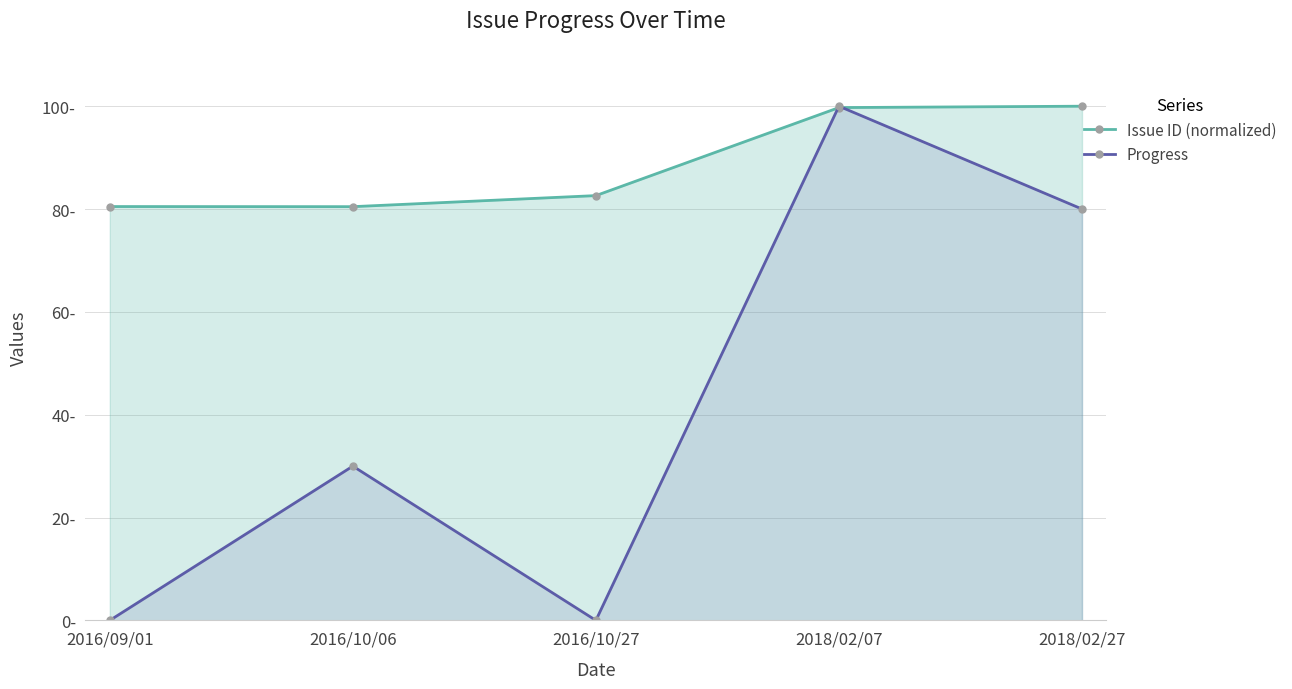

Which series has the widest spread of values?

Progress